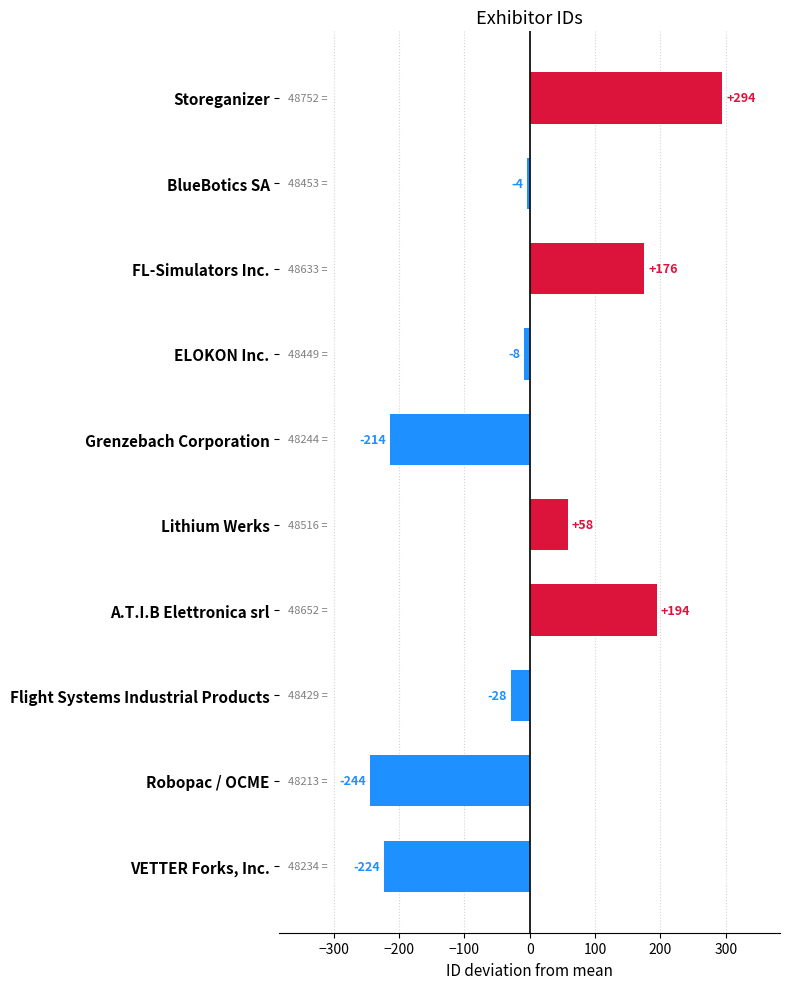

How many data points are less than -4?

6